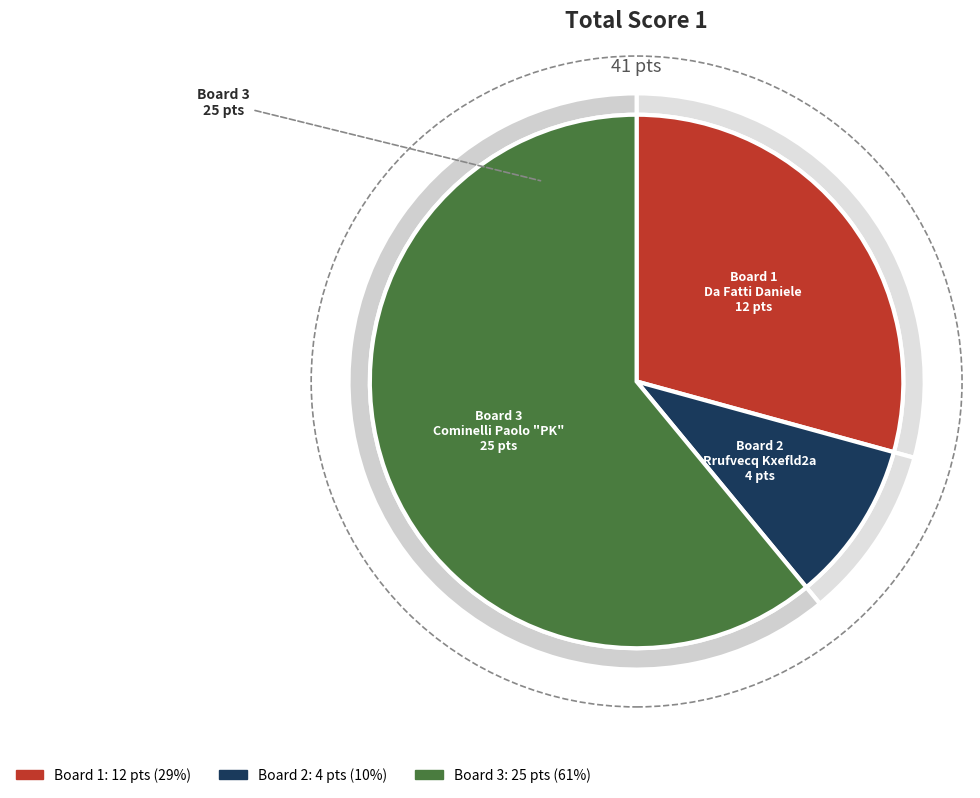

What percentage is the 3 slice, to the nearest percent?

61%